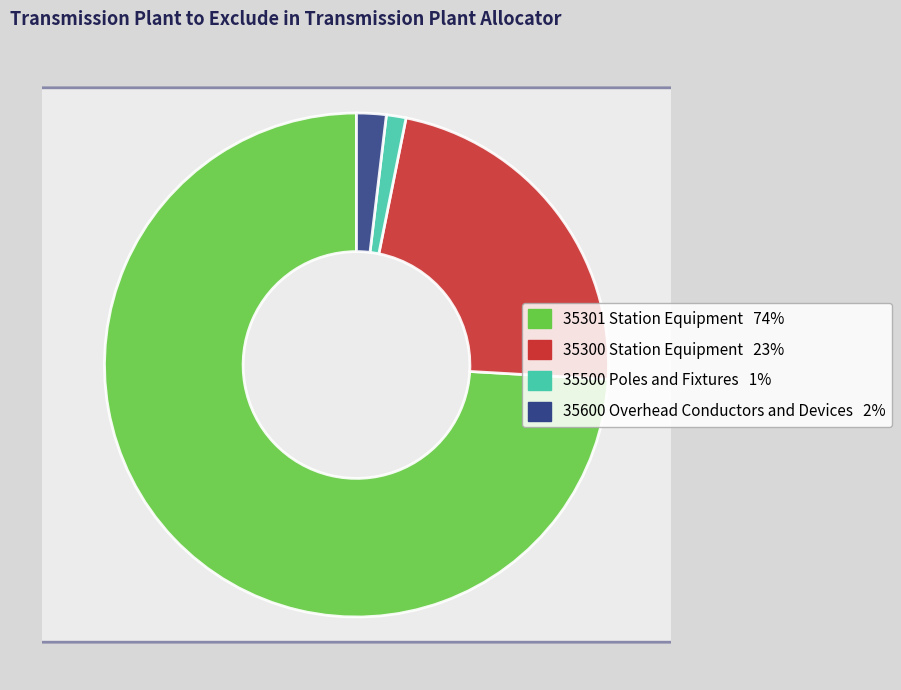

True or false: 35500 Poles and Fixtures accounts for 1% of the total.

True